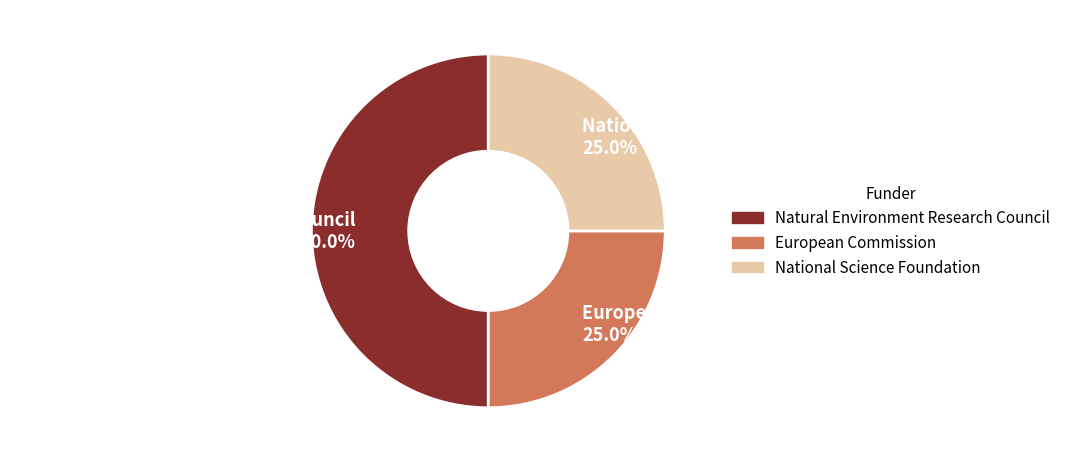

True or false: European Commission accounts for 25% of the total.

True